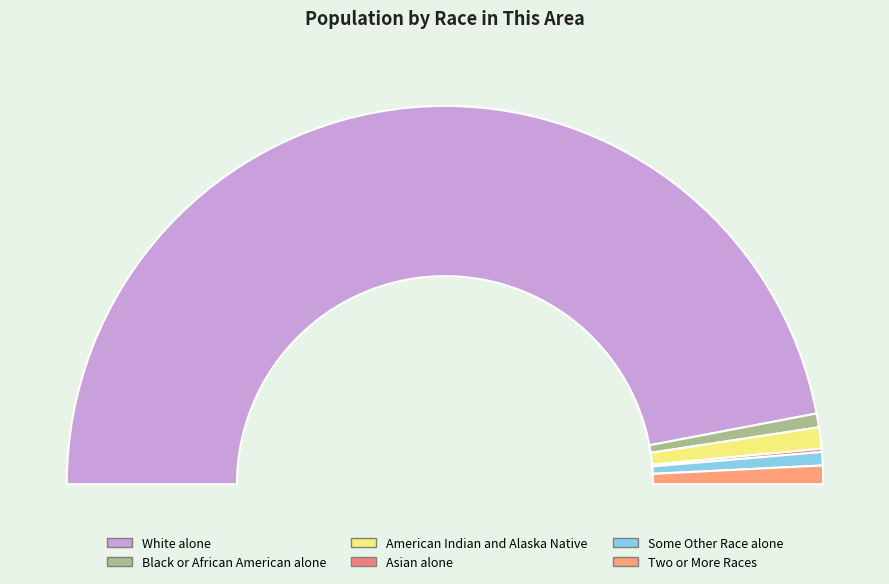

Is the sum of American Indian and Alaska Native and White alone greater than half?

Yes